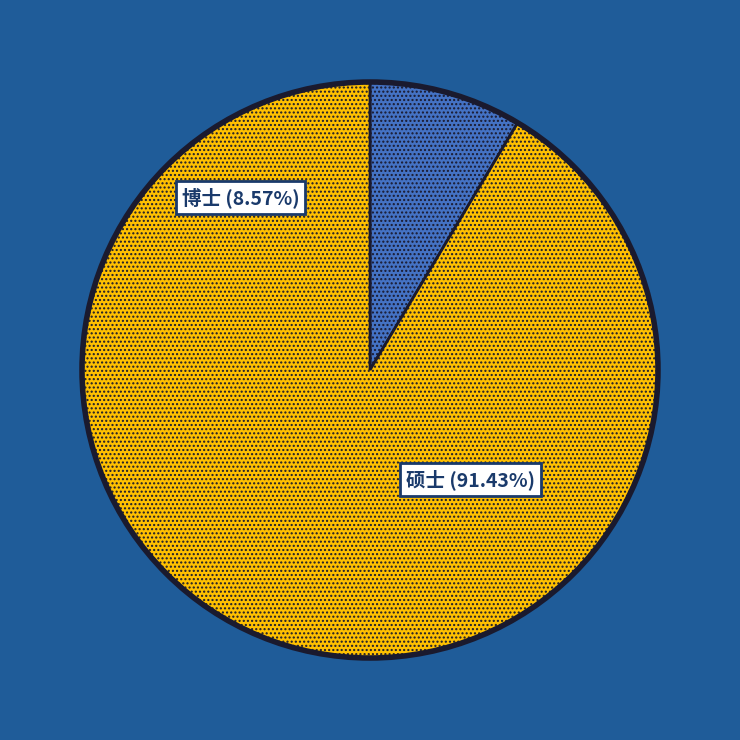

Between 硕士 and 博士, which is larger?

硕士